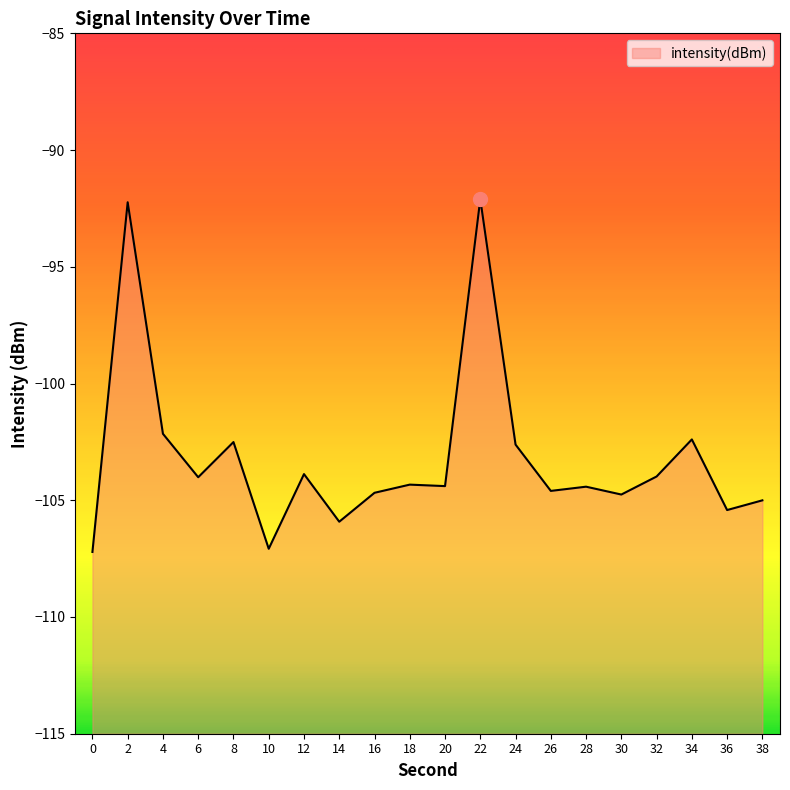

How many values exceed -104?

8